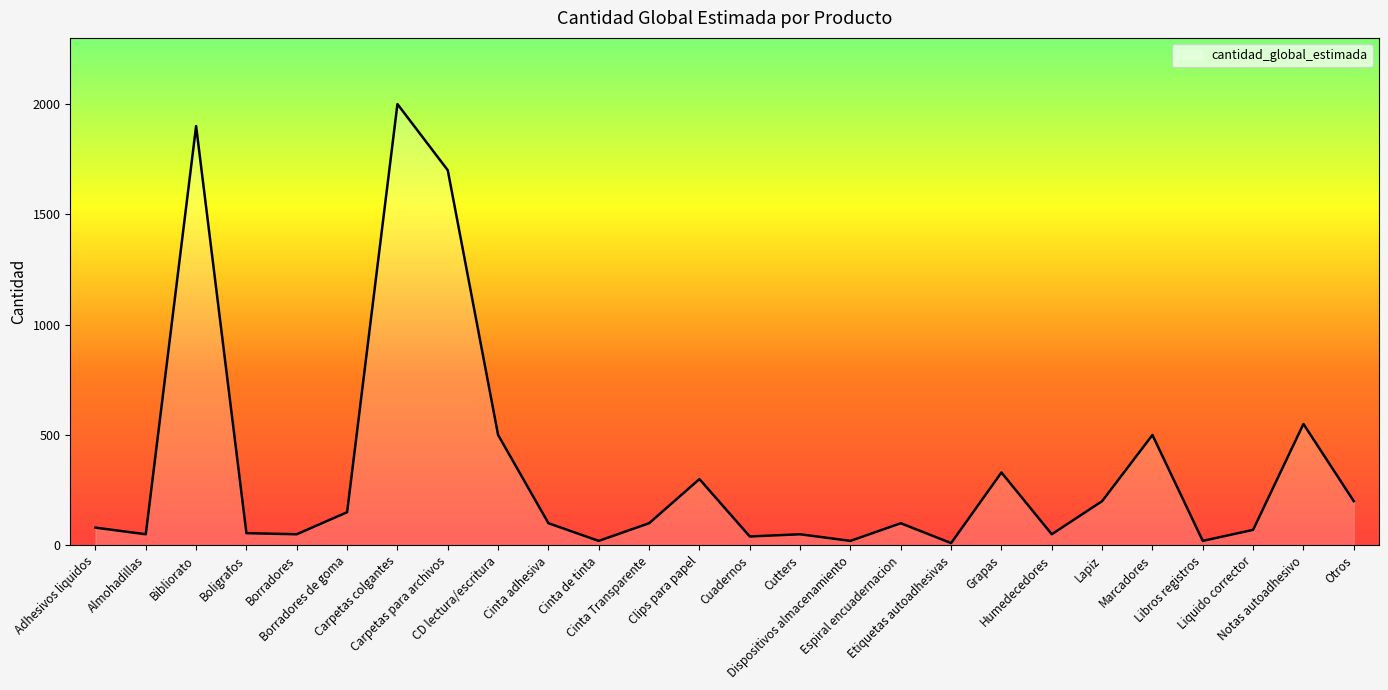

What is the change in value from Boligrafos to Cutters?

-5